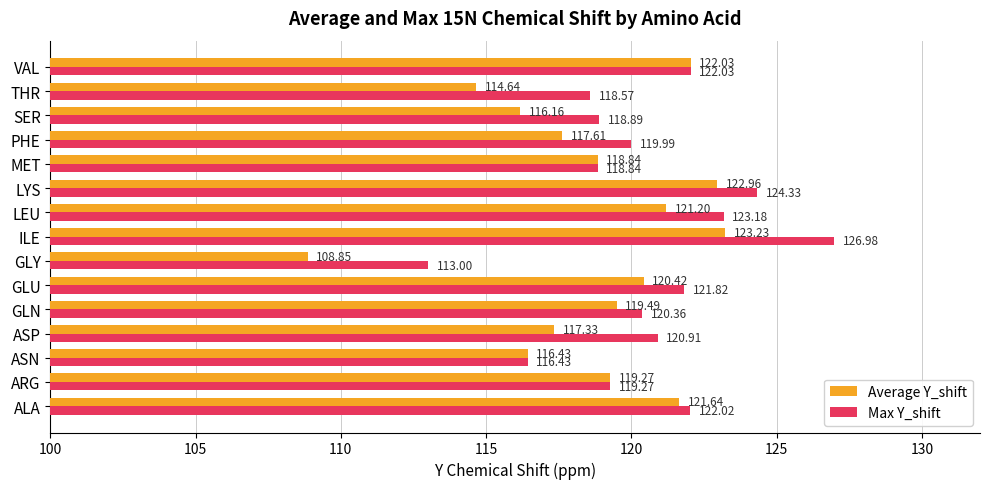

List the series in order of their peak value, lowest first.

Average Y_shift, Max Y_shift